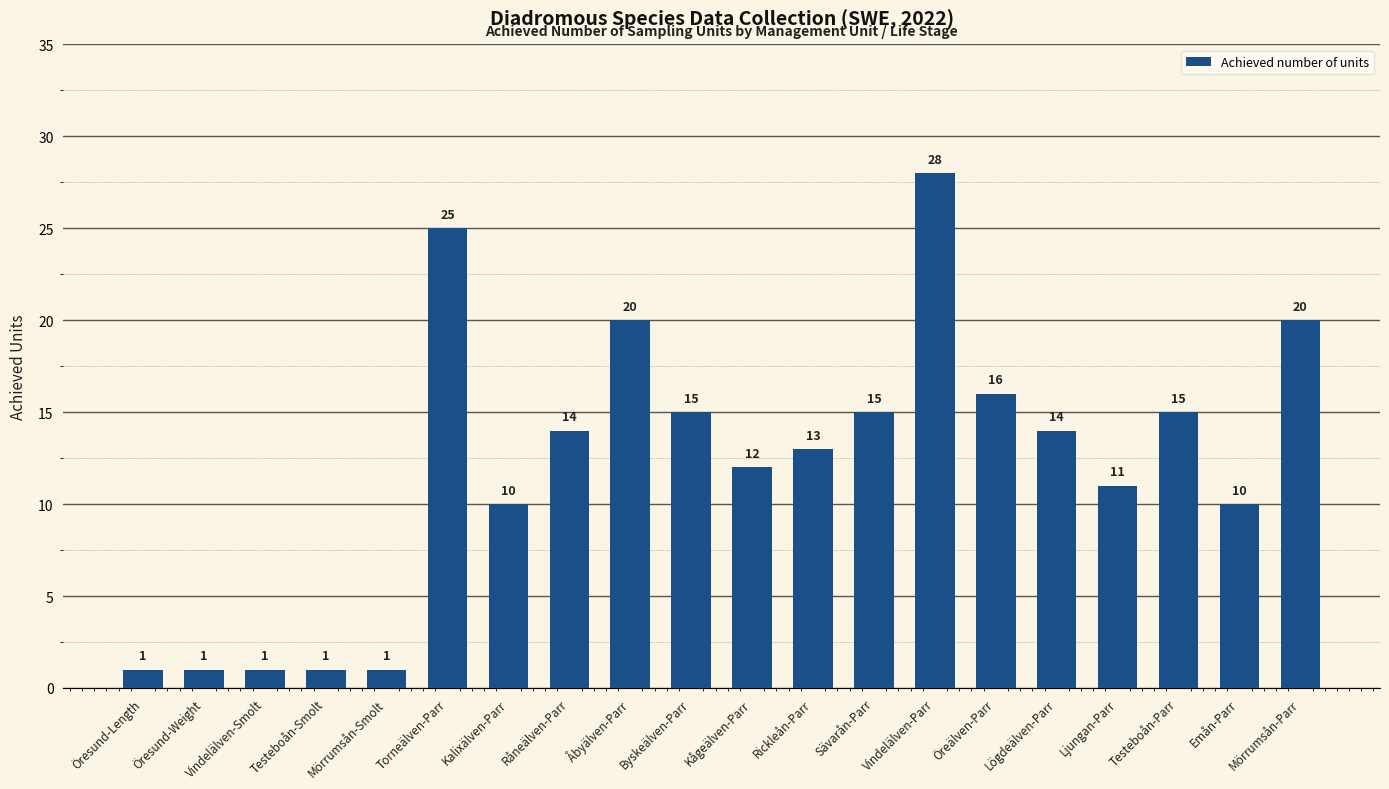

Are the bars horizontal?

No